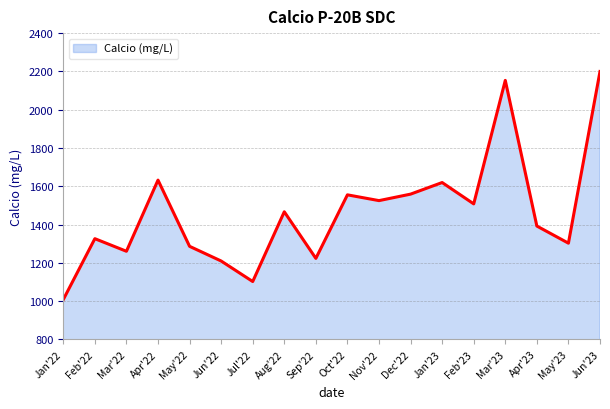

What is the smallest value displayed?

1007.8